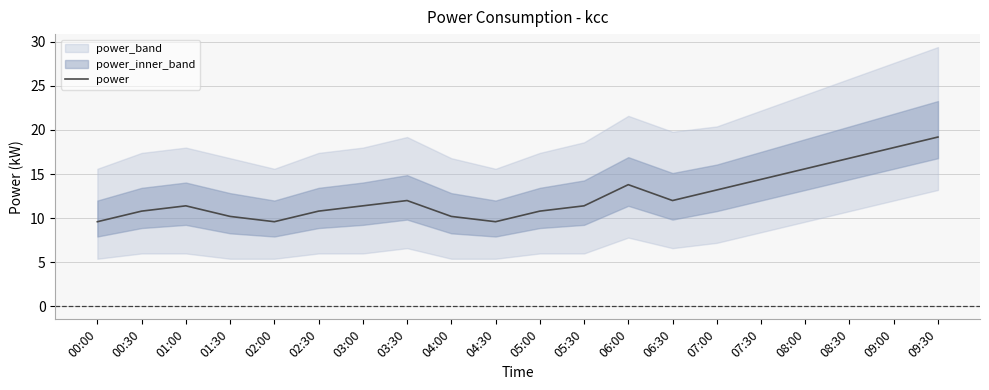

List the labels in order of value, smallest first.

00:00, 02:00, 04:30, 01:30, 04:00, 00:30, 02:30, 05:00, 01:00, 03:00, 05:30, 03:30, 06:30, 07:00, 06:00, 07:30, 08:00, 08:30, 09:00, 09:30